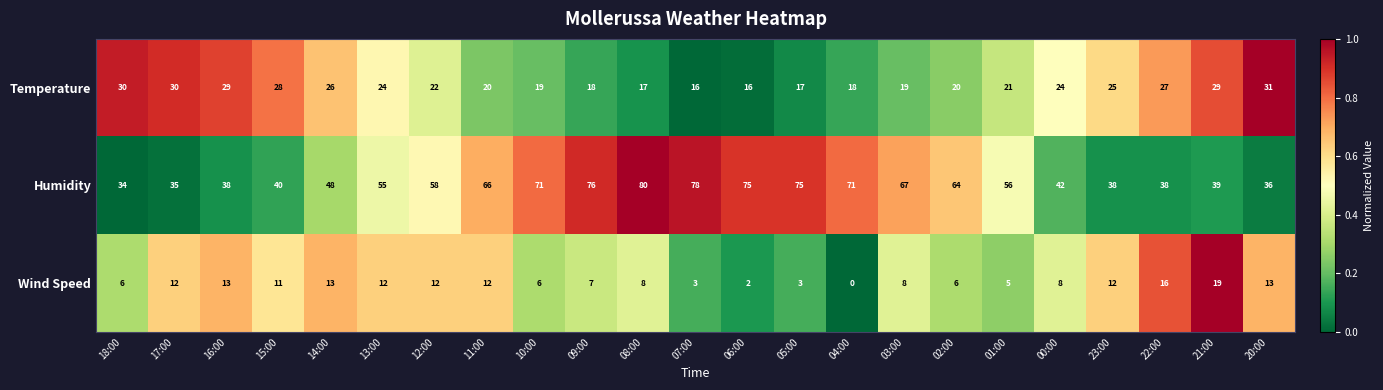

How many data points does each series have?

23